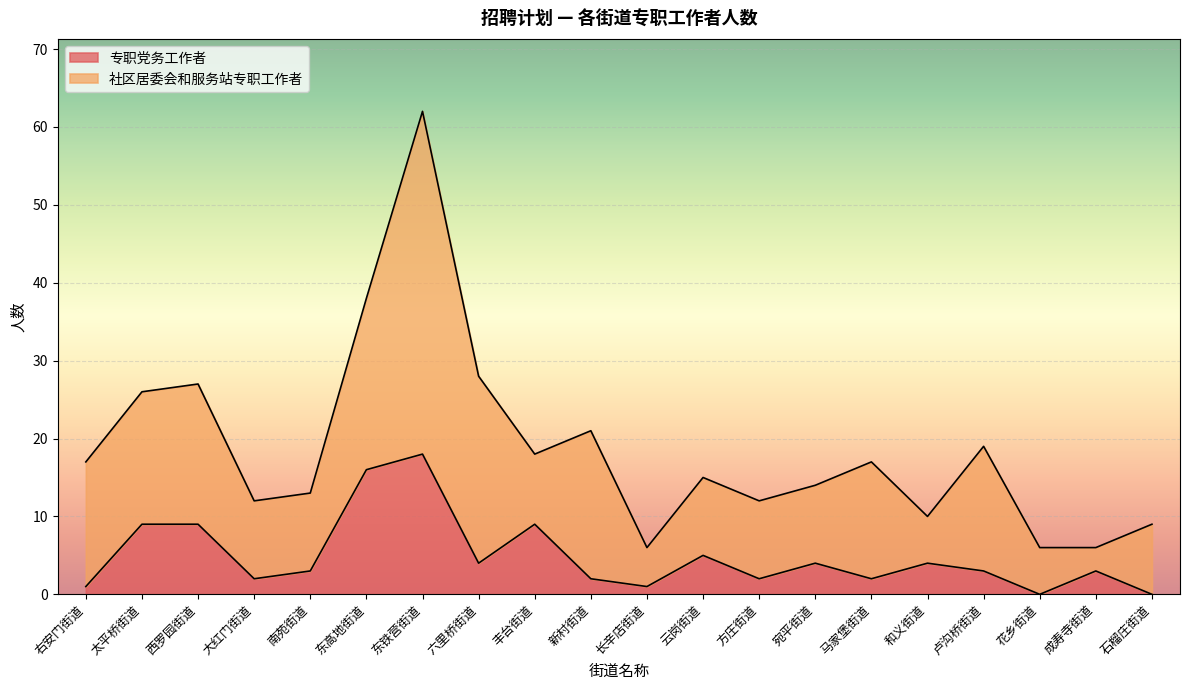

What is the value of the 8th point from the left?

4